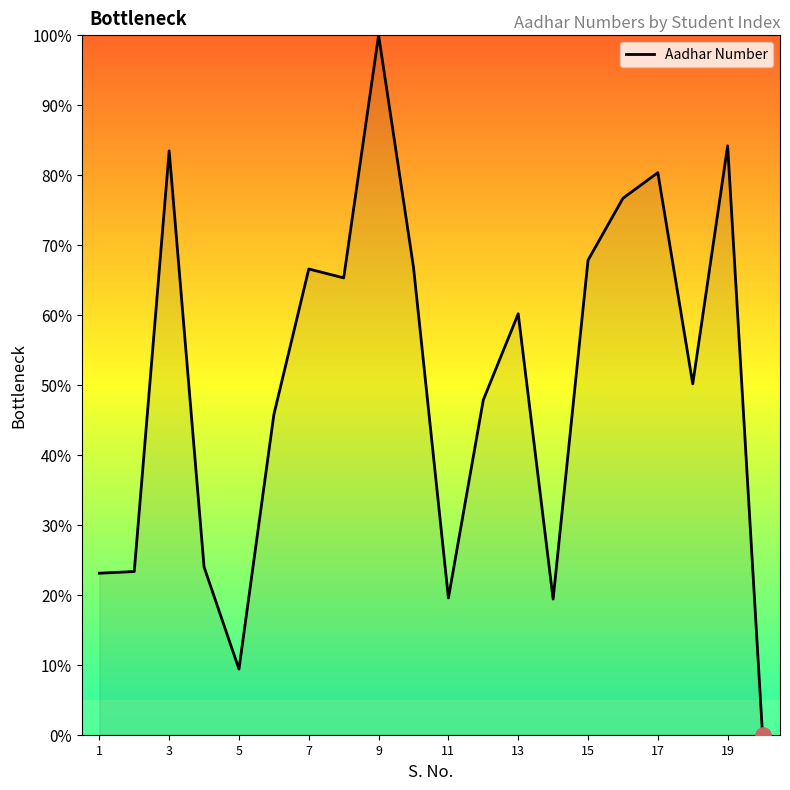

What is the difference between the maximum and minimum values?

100.0